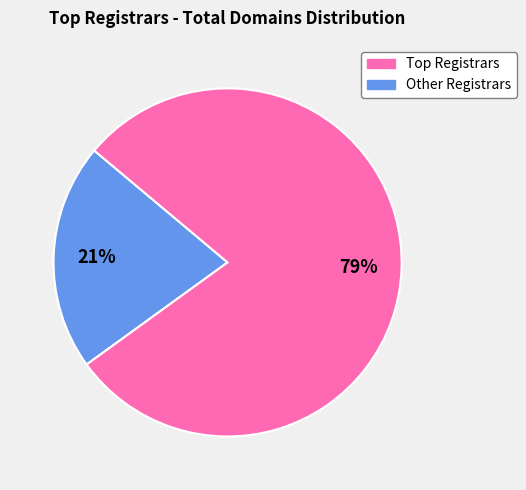

Is it true that Other Registrars is 79% of the pie?

True